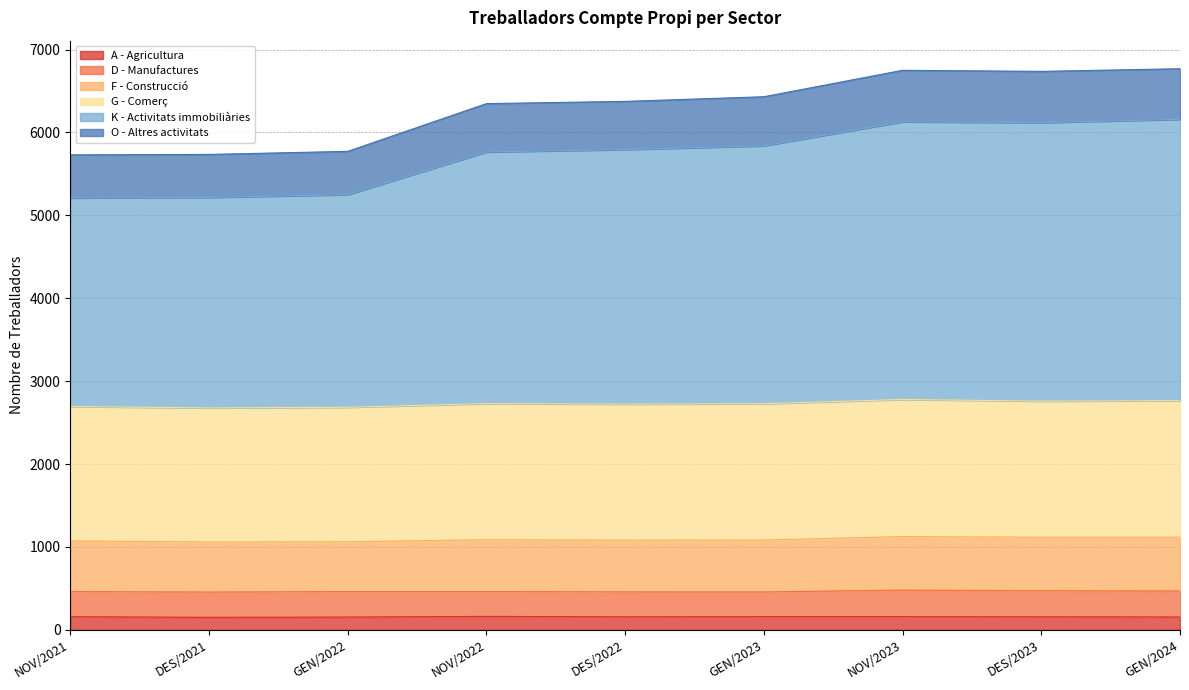

What is the label of the 4th point from the right?

GEN/2023